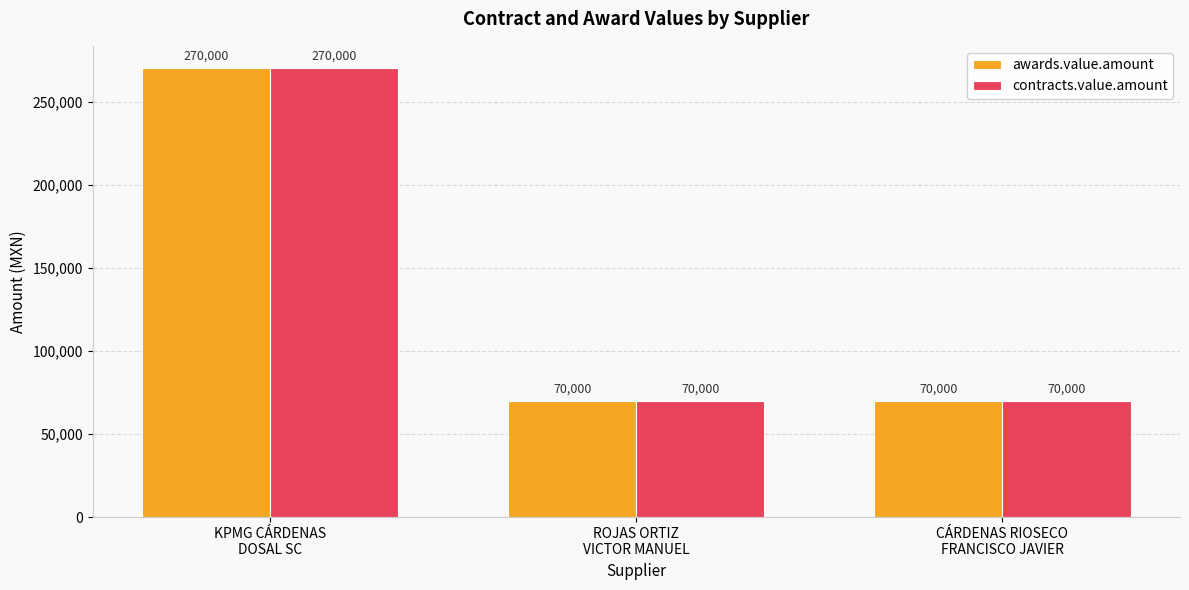

Reading left to right, transcribe all the data shown in this chart.

awards.value.amount: KPMG CÁRDENAS
DOSAL SC=270000	ROJAS ORTIZ
VICTOR MANUEL=70000	CÁRDENAS RIOSECO
FRANCISCO JAVIER=70000
contracts.value.amount: KPMG CÁRDENAS
DOSAL SC=270000	ROJAS ORTIZ
VICTOR MANUEL=70000	CÁRDENAS RIOSECO
FRANCISCO JAVIER=70000